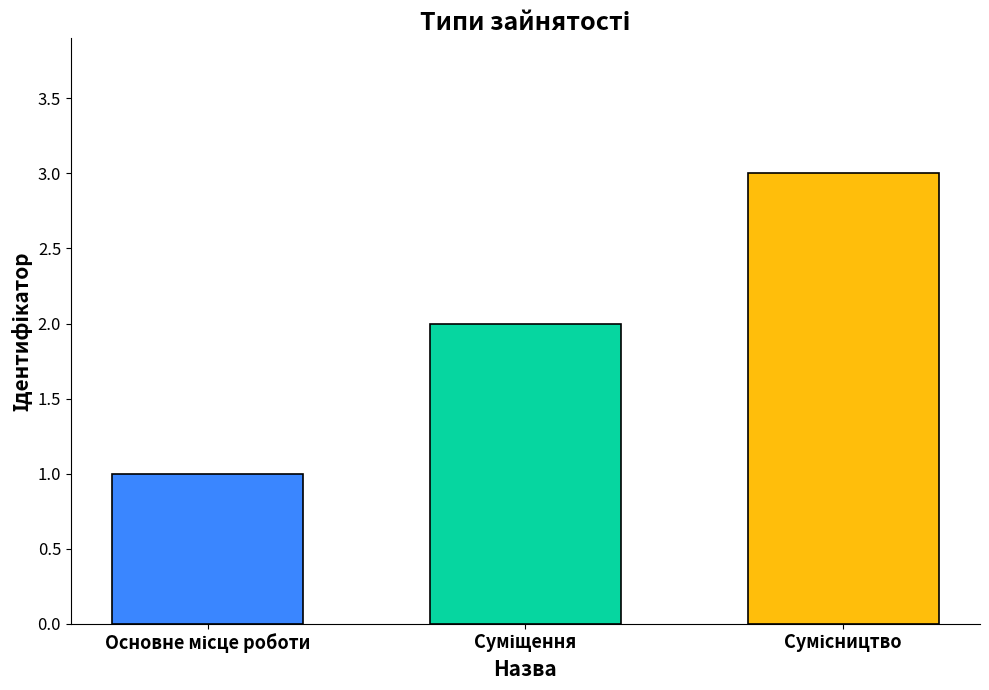

Reading left to right, extract all data points from this chart.

1	2	3